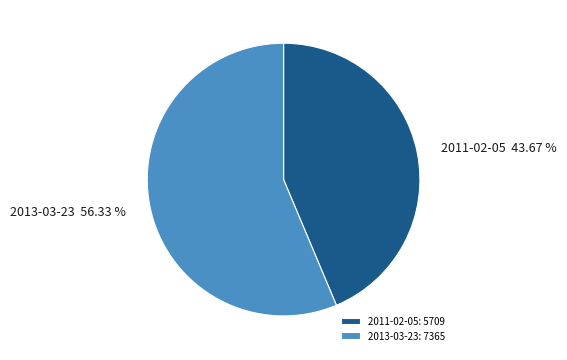

Which slice is the smallest?

2011-02-05